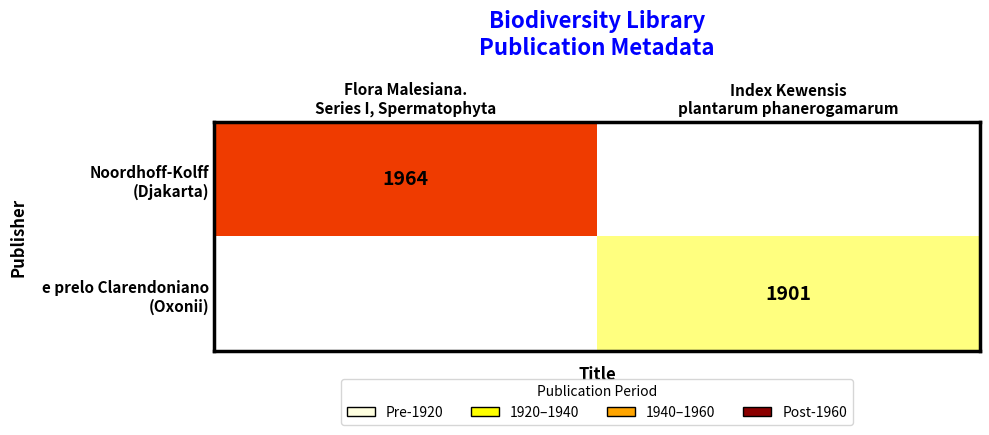

Rank the series at Index Kewensis plantarum phanerogamarum from highest to lowest value.

e prelo Clarendoniano (Oxonii), Noordhoff-Kolff (Djakarta)